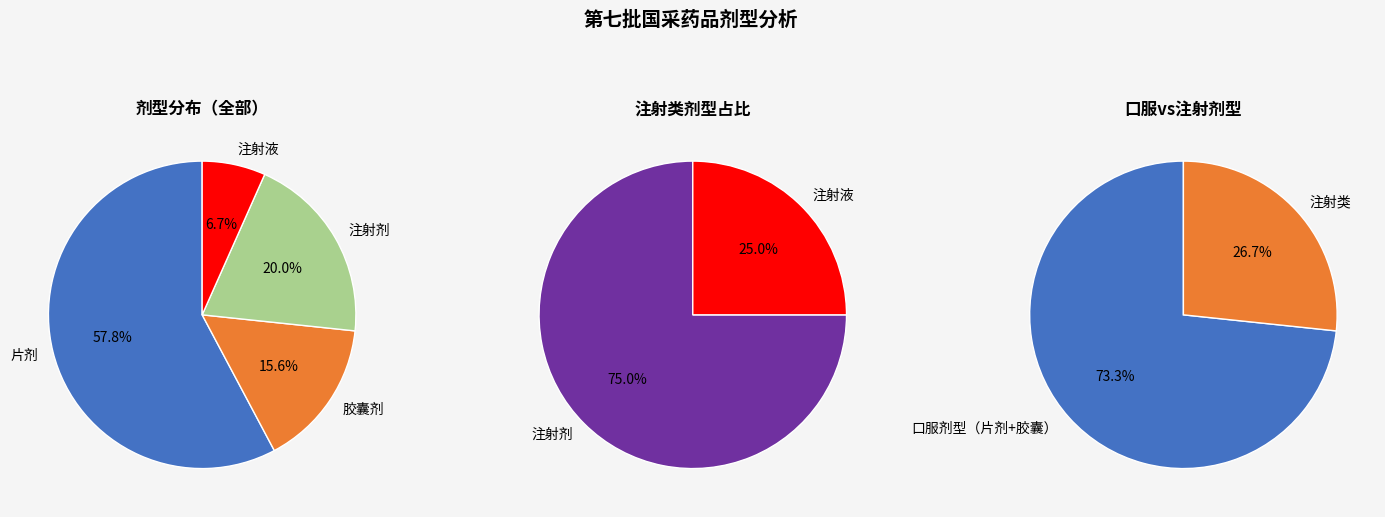

Combined, what portion of the pie is 胶囊剂 and 片剂?

73.3%